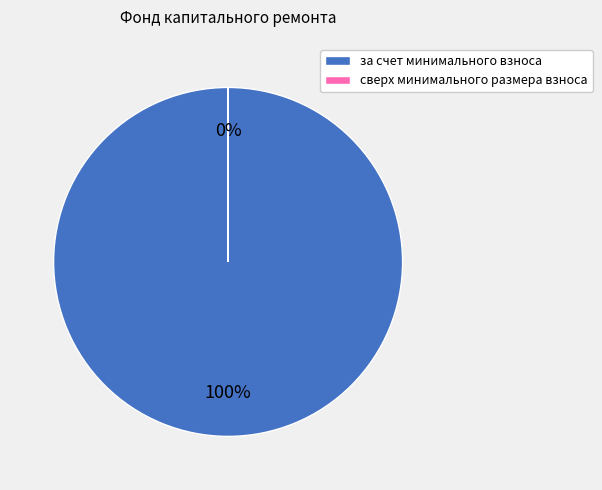

What is the change in value from за счет минимального взноса to сверх минимального размера взноса?

-194.3